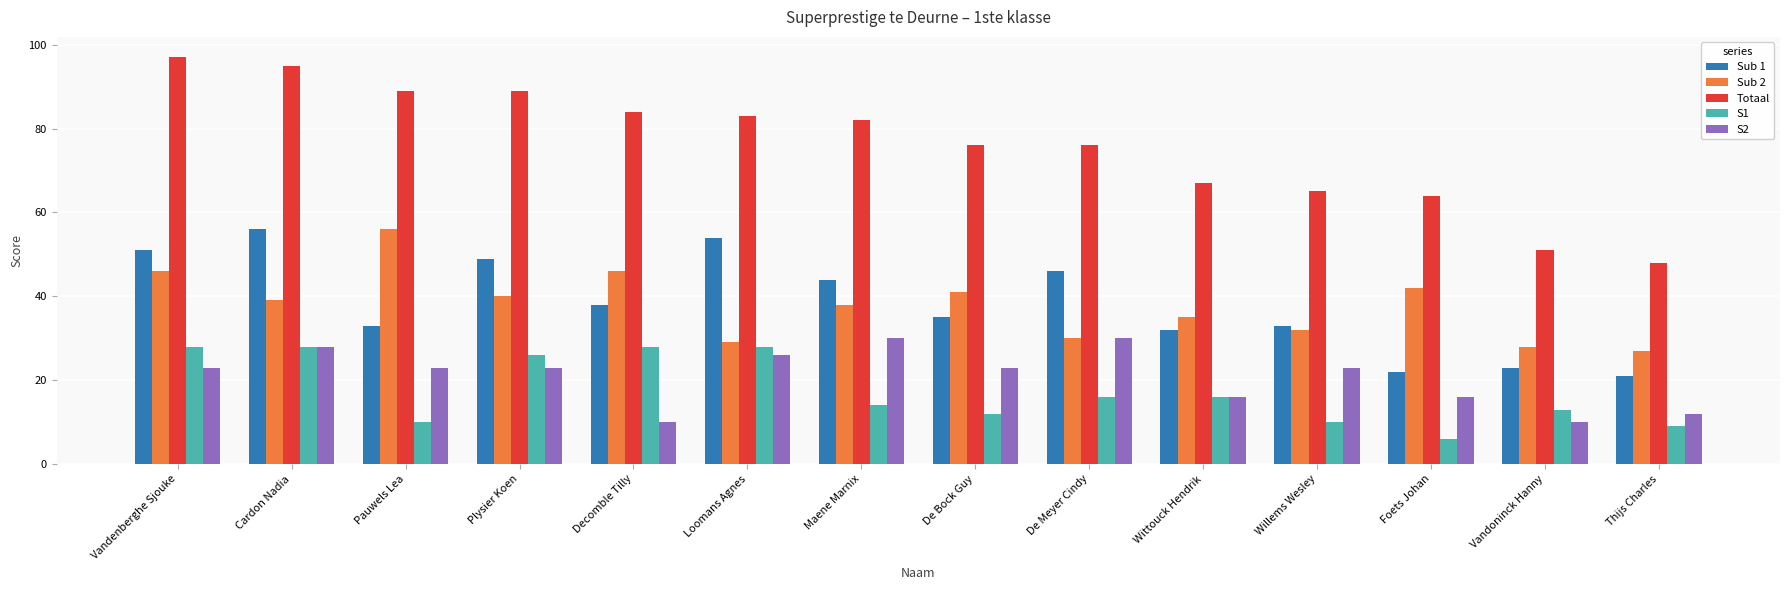

How many groups of bars are there?

14